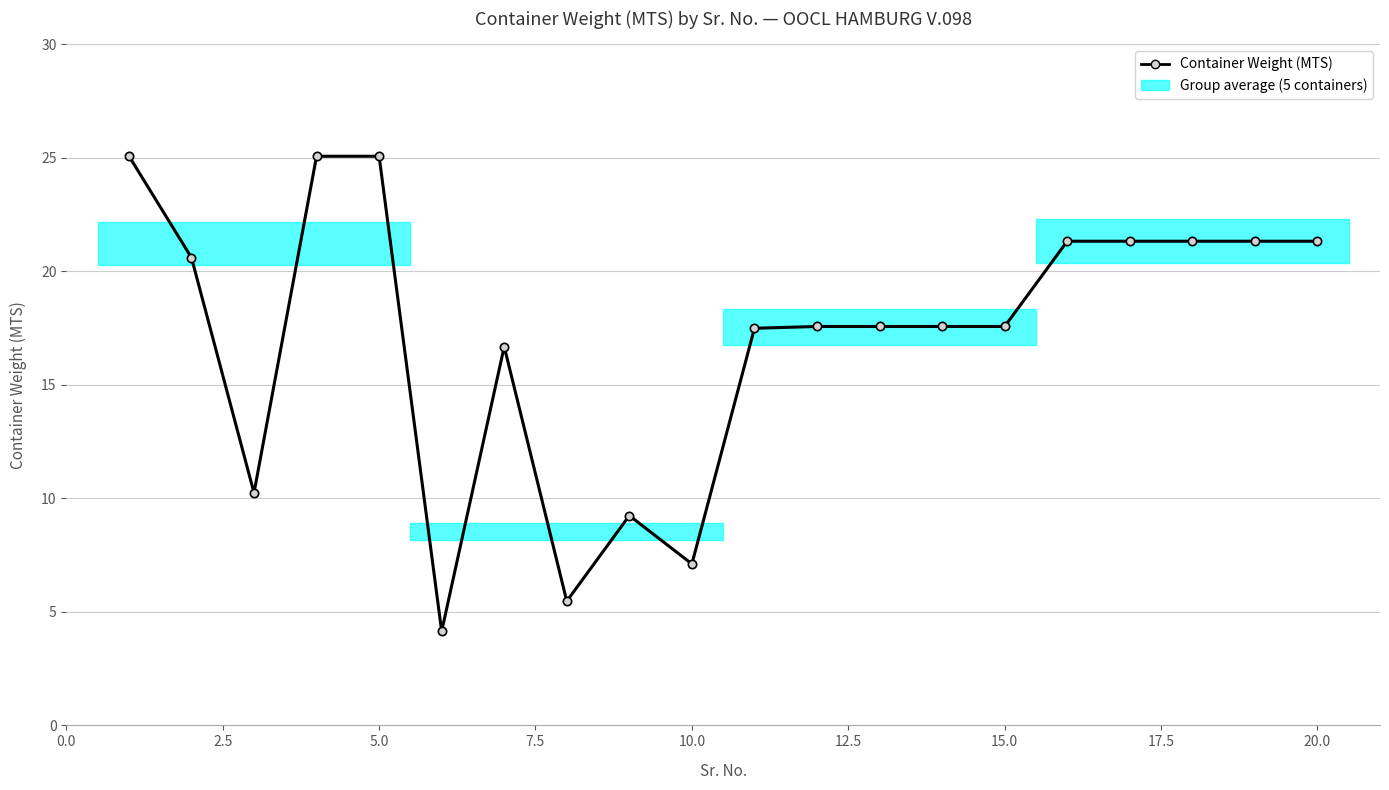

What position from the left is 7.5?

4